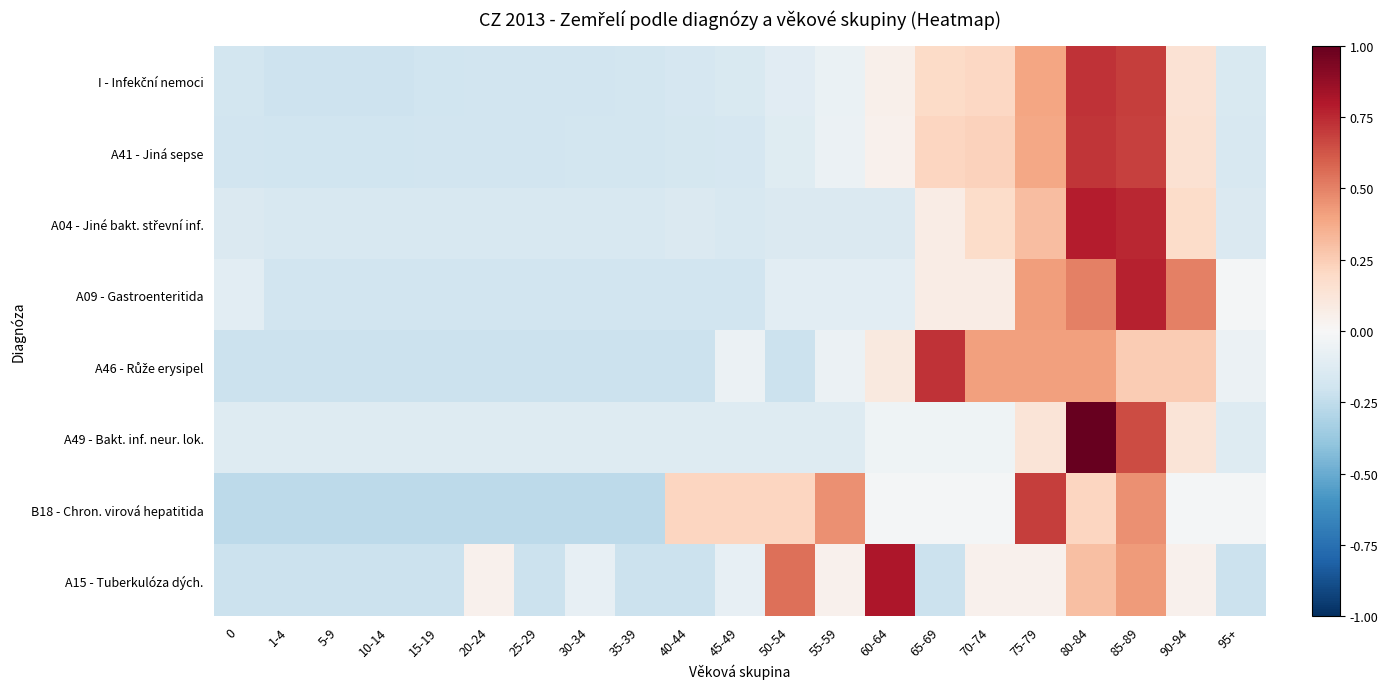

How many data points does each series have?

21